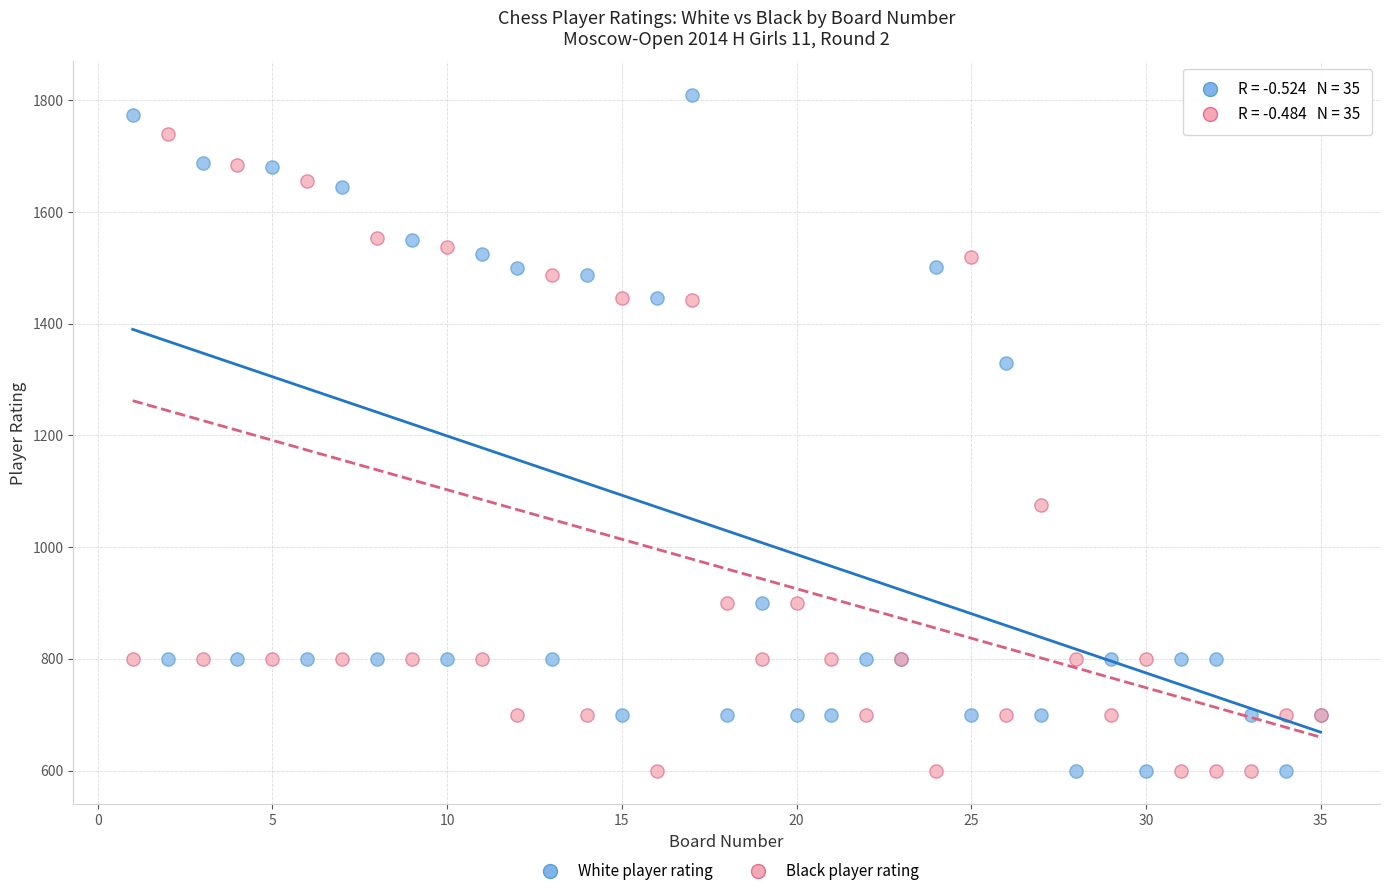

In the Black player rating series, what Y value is closest to 1170?

1075